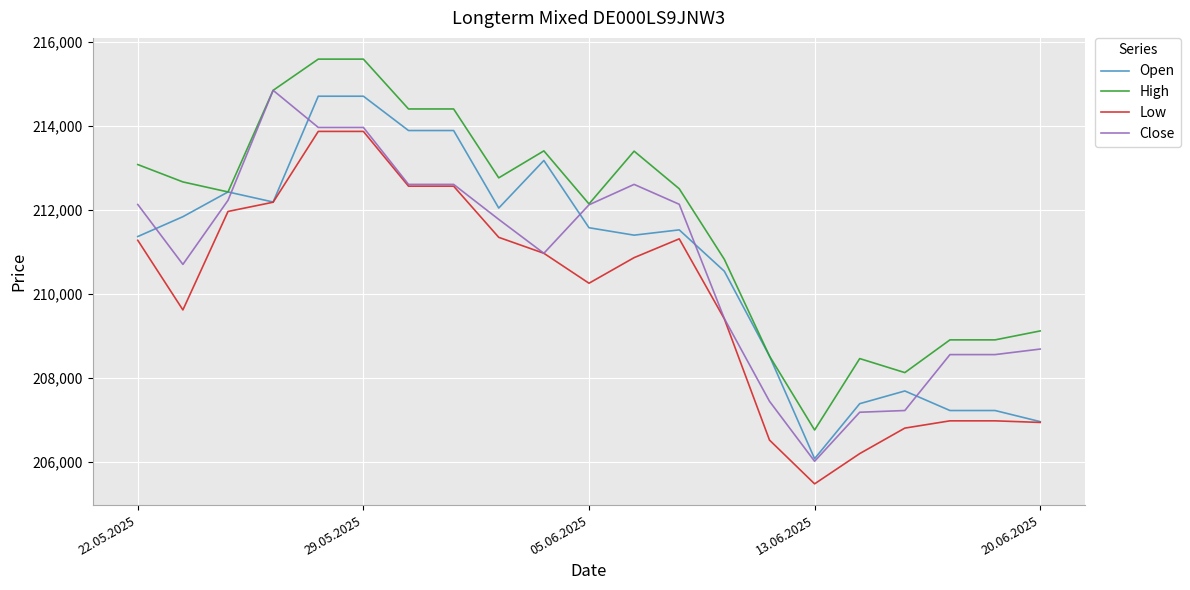

What is the greatest value displayed?

215595